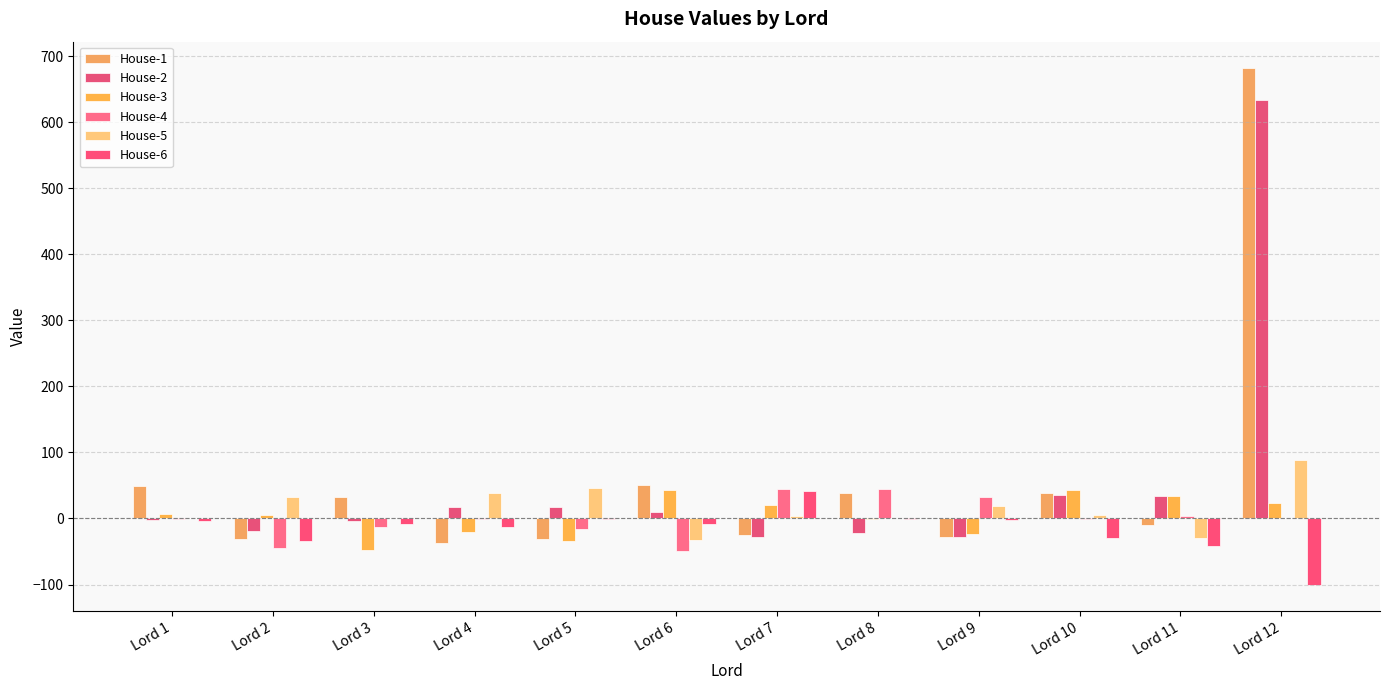

How many data points does each series have?

12